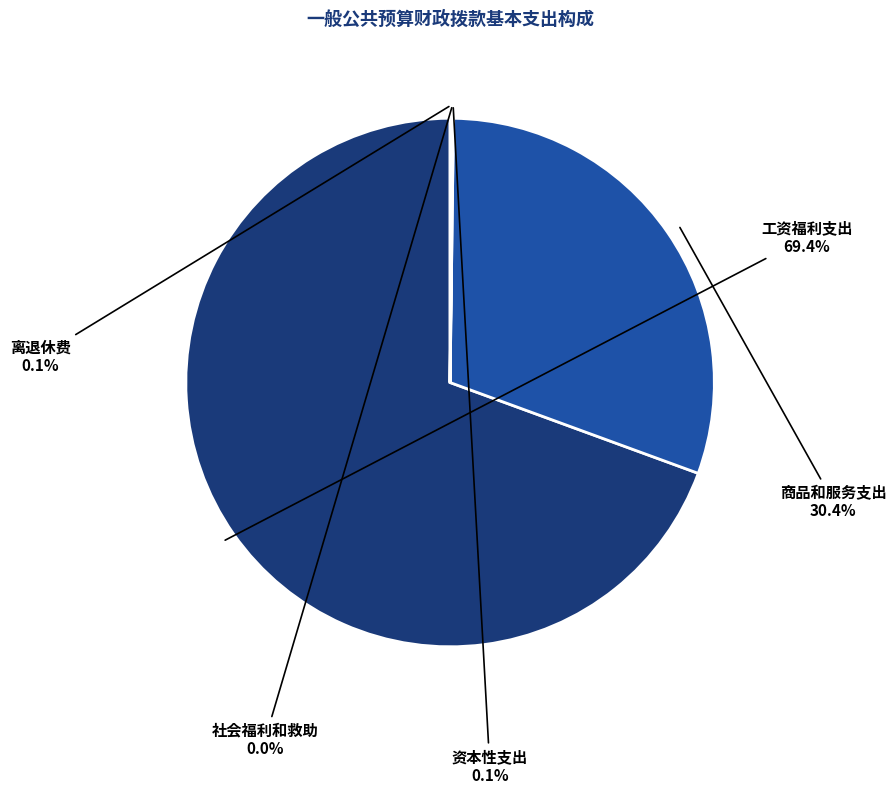

Does 工资福利支出 represent more than half of the total?

Yes